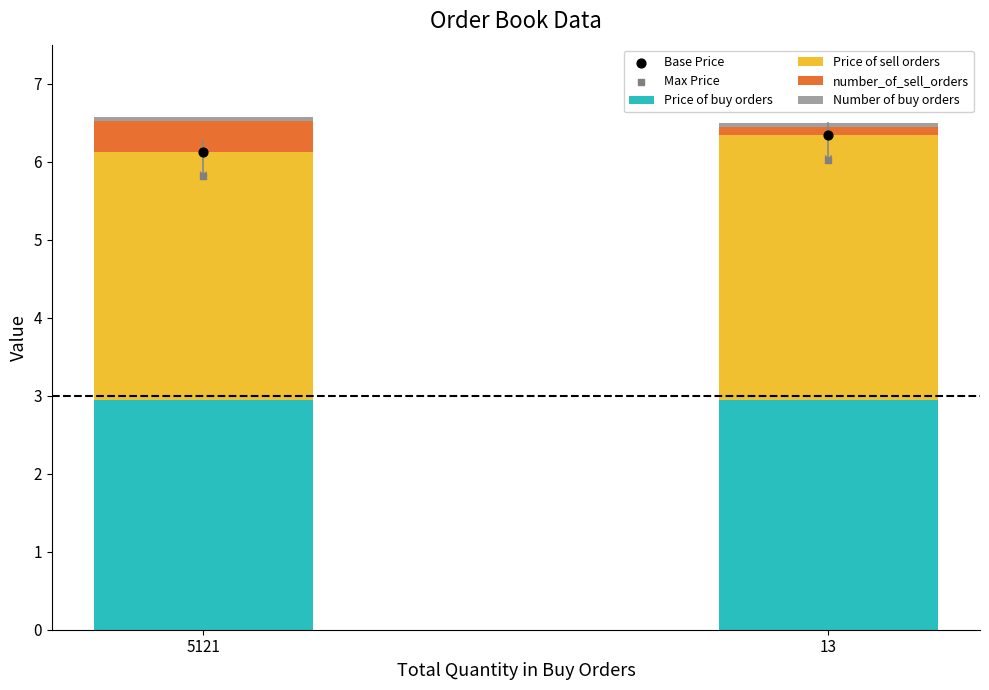

What is the total value across all series at 13?

18.9